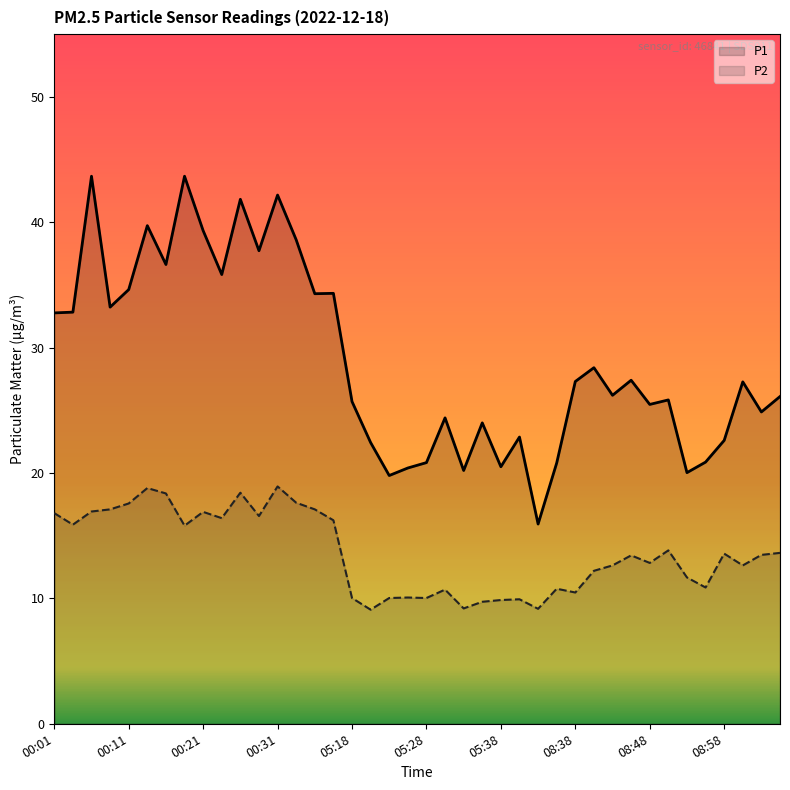

What is the total value across all series at 08:38?

37.8